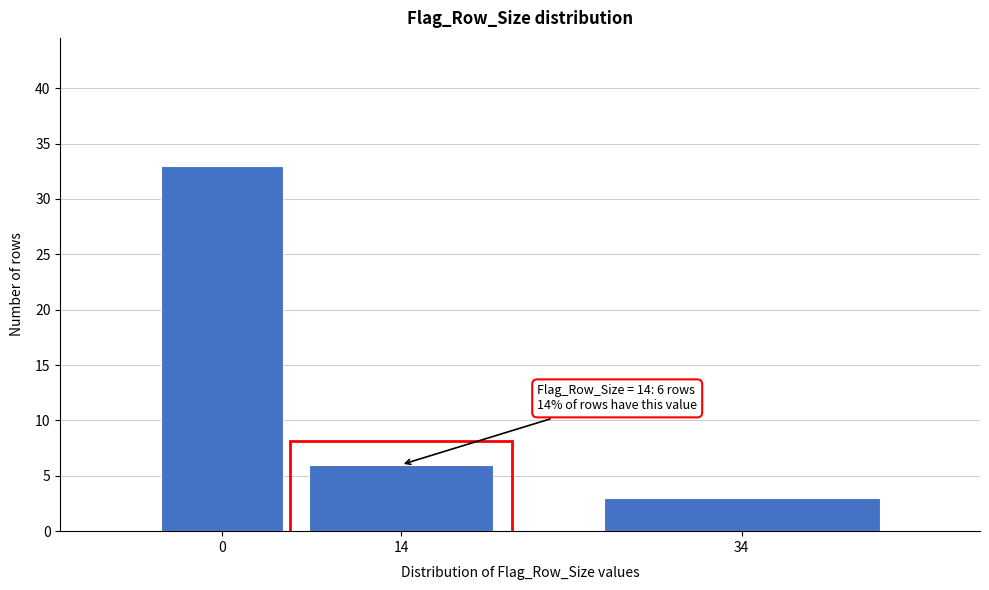

Reading right to left, extract all data points from this chart.

3	6	33